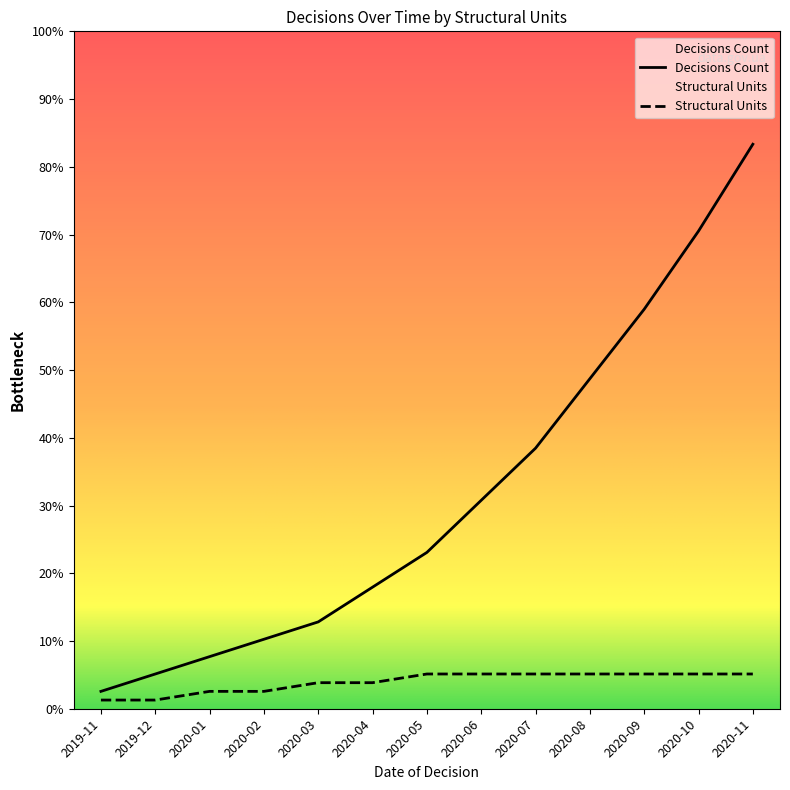

Is this an area chart (filled region under the line)?

No